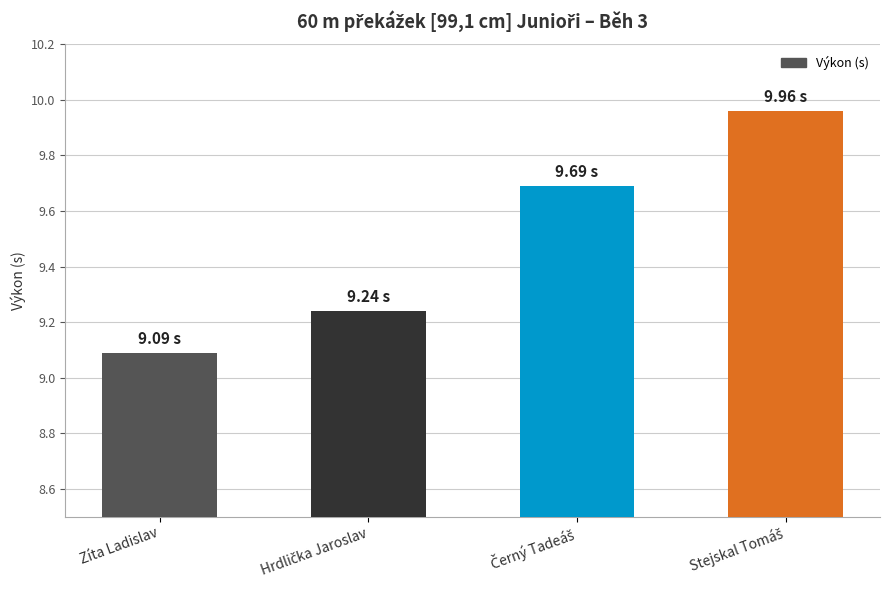

What is the average value?

9.5